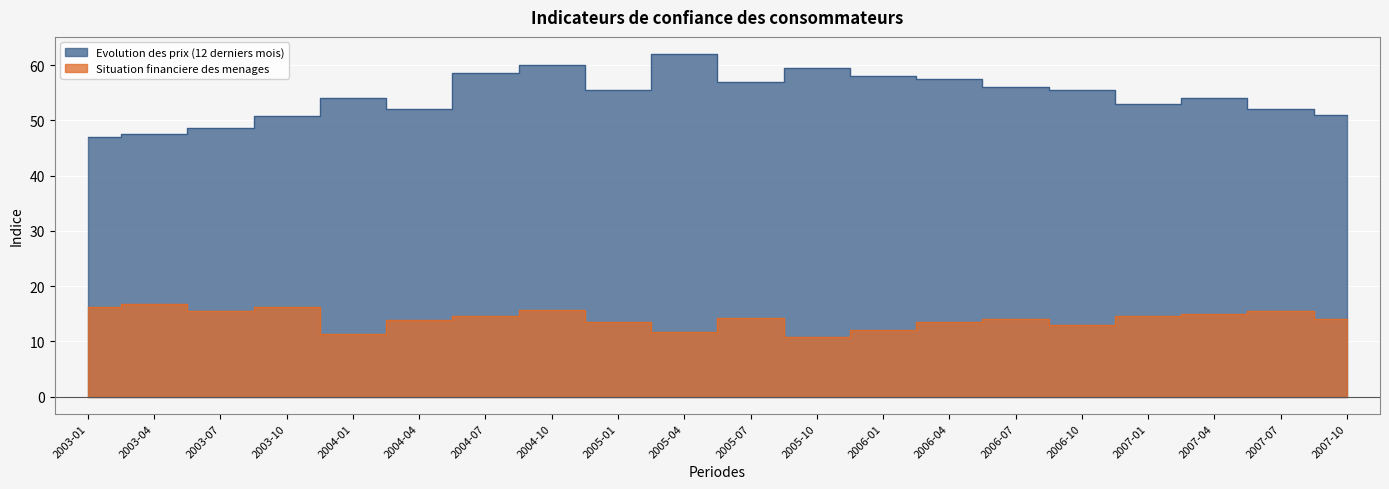

What position from the right is 2007-10?

1